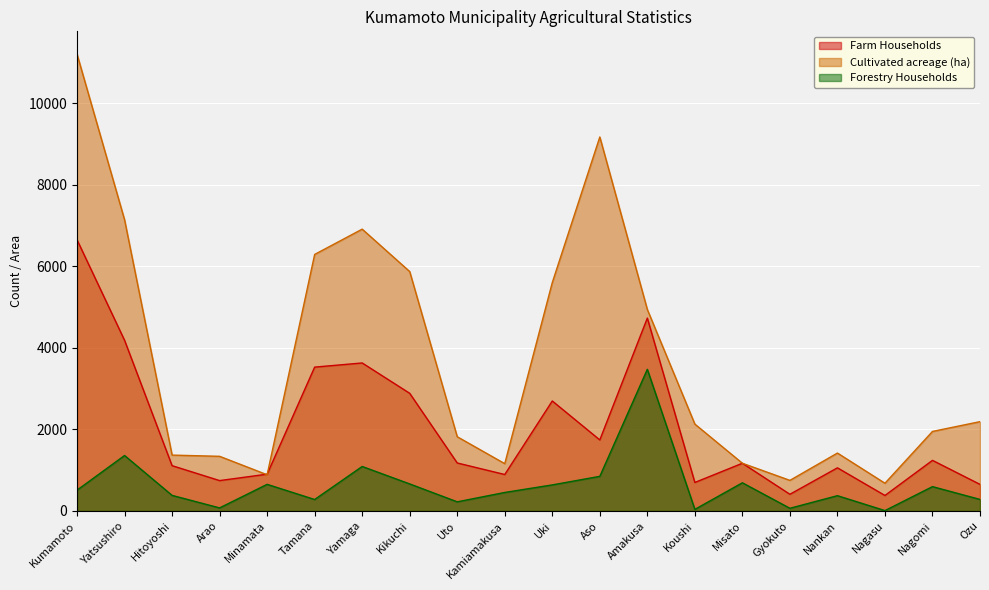

Which has a higher value, Gyokuto or Misato?

Misato